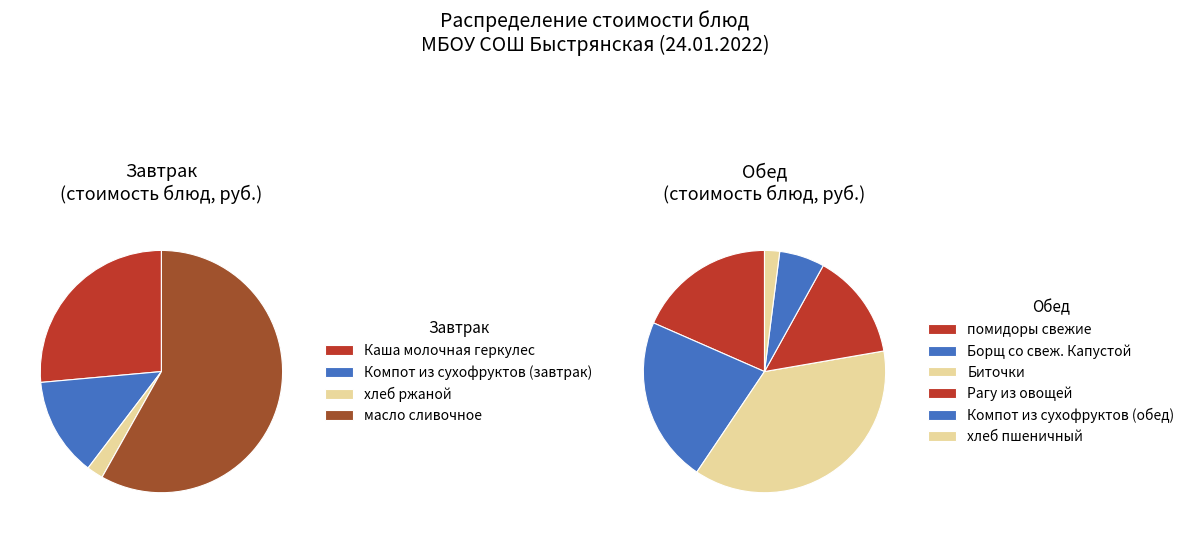

Count the number of slices in the pie.

10